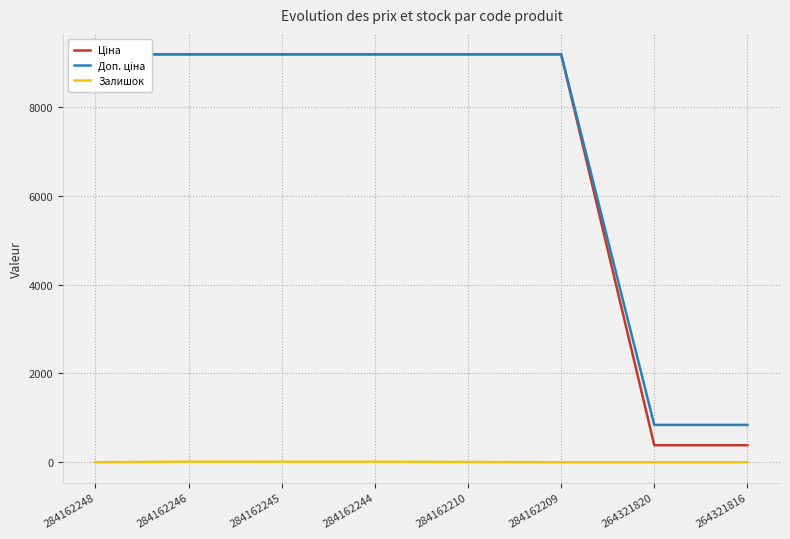

Between 284162246 and 284162245, which is larger?

284162246